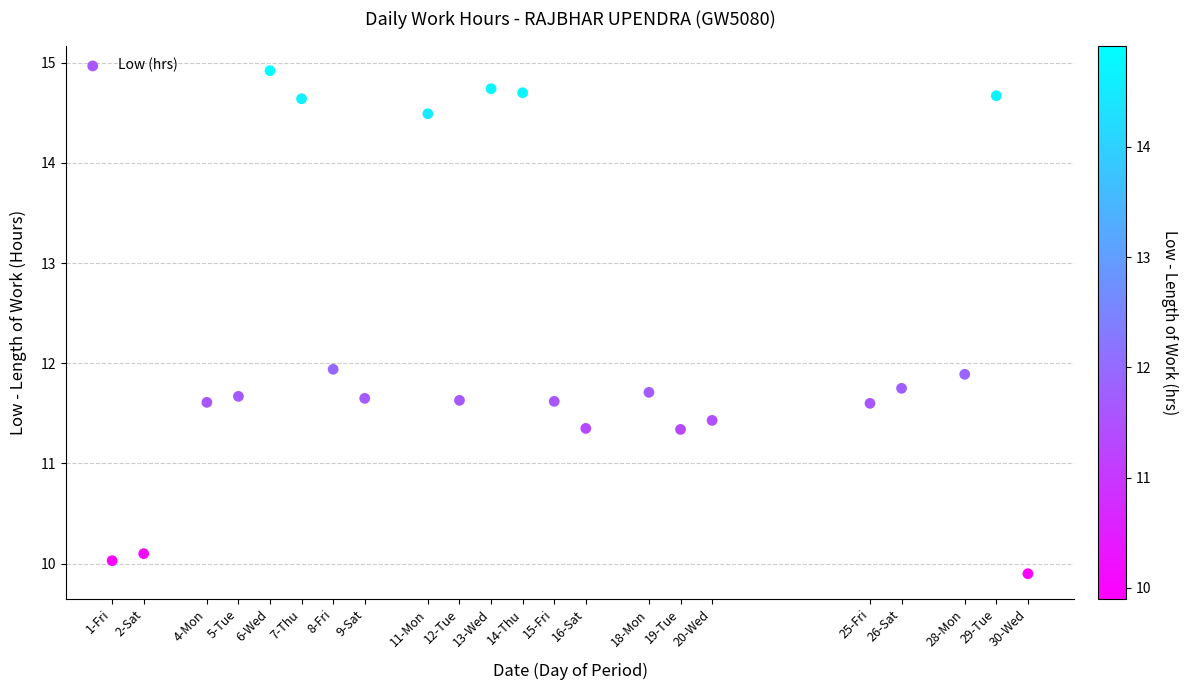

What is the range of Y values (max minus min)?

5.0